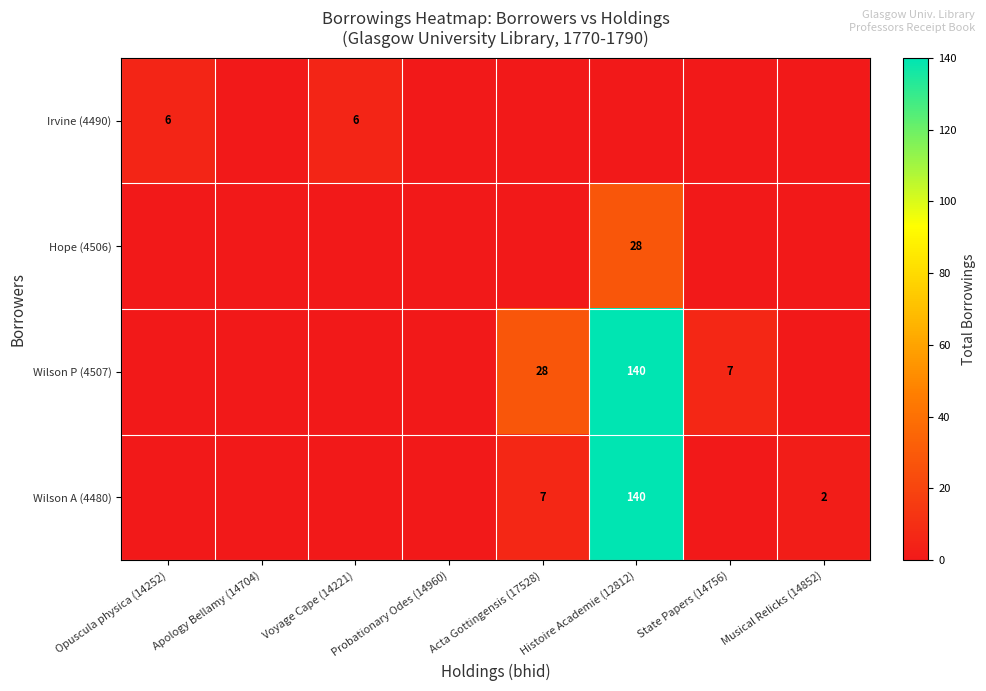

True or false: Wilson P (4507) has a value of 7 at State Papers (14756).

True